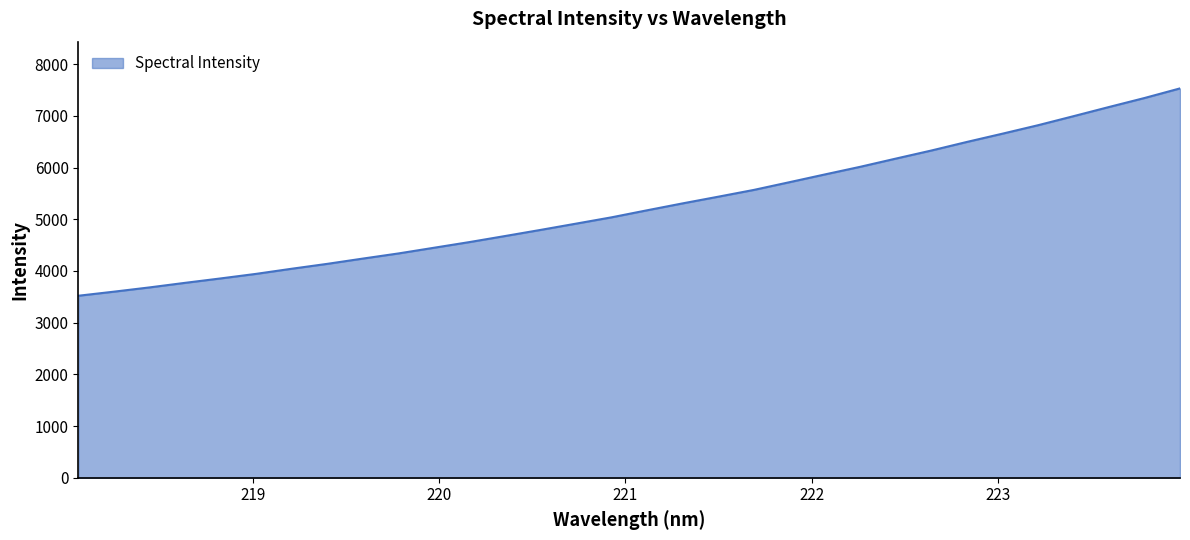

What is the average value?

5255.3